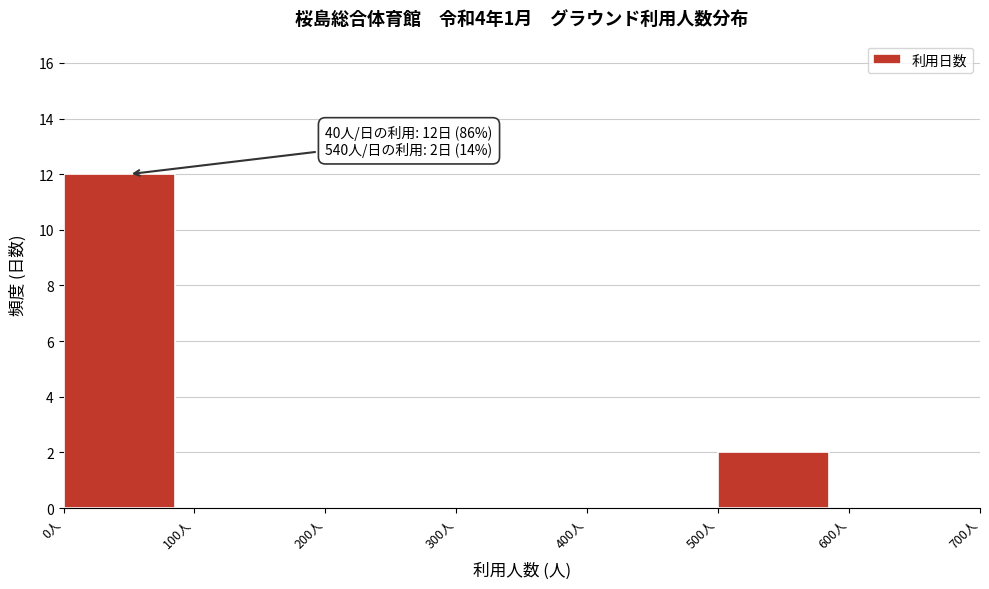

Over which range of the x-axis is the bar tallest?

0 to 100